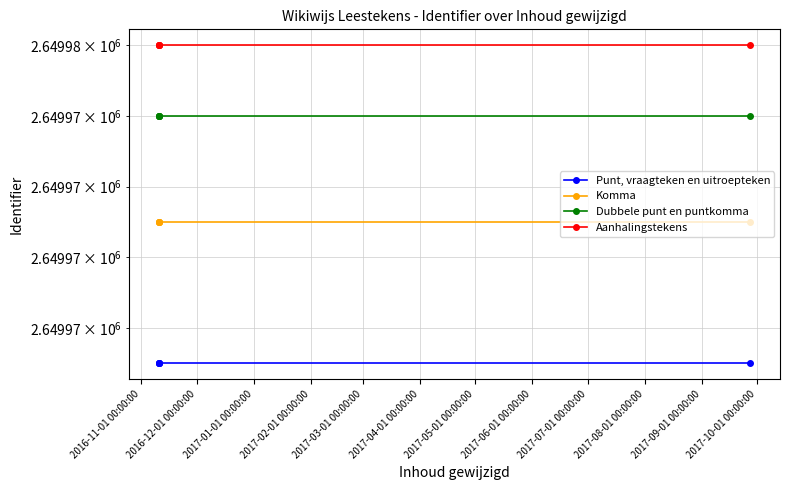

How many data points does each series have?

5